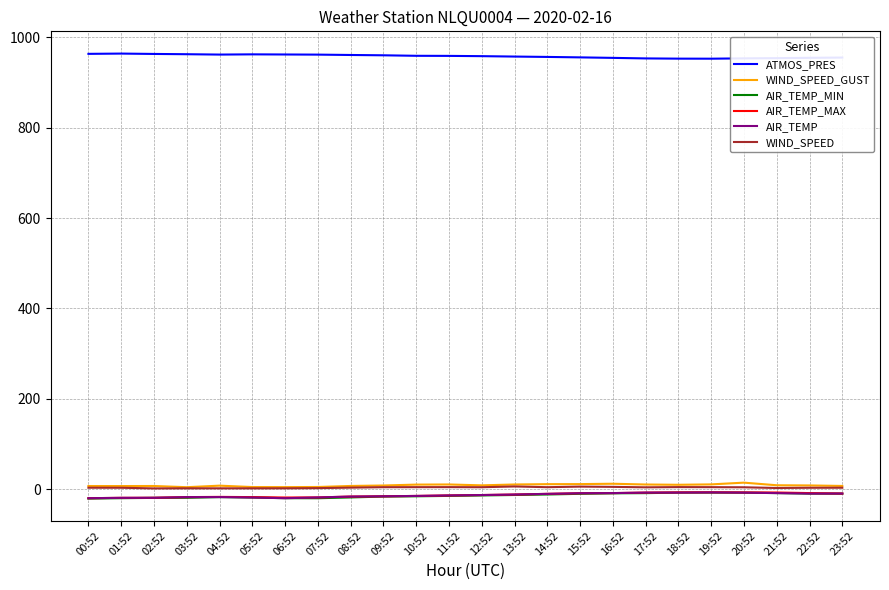

True or false: AIR_TEMP_MAX has a value of -7.9 at 17:52.

True